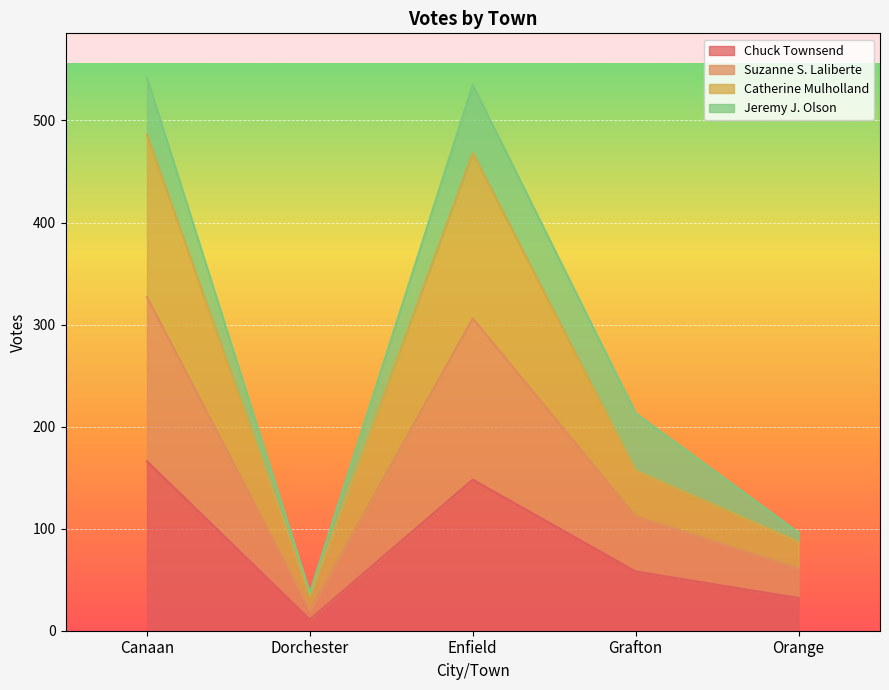

At which label is Chuck Townsend closest to 88?

Grafton